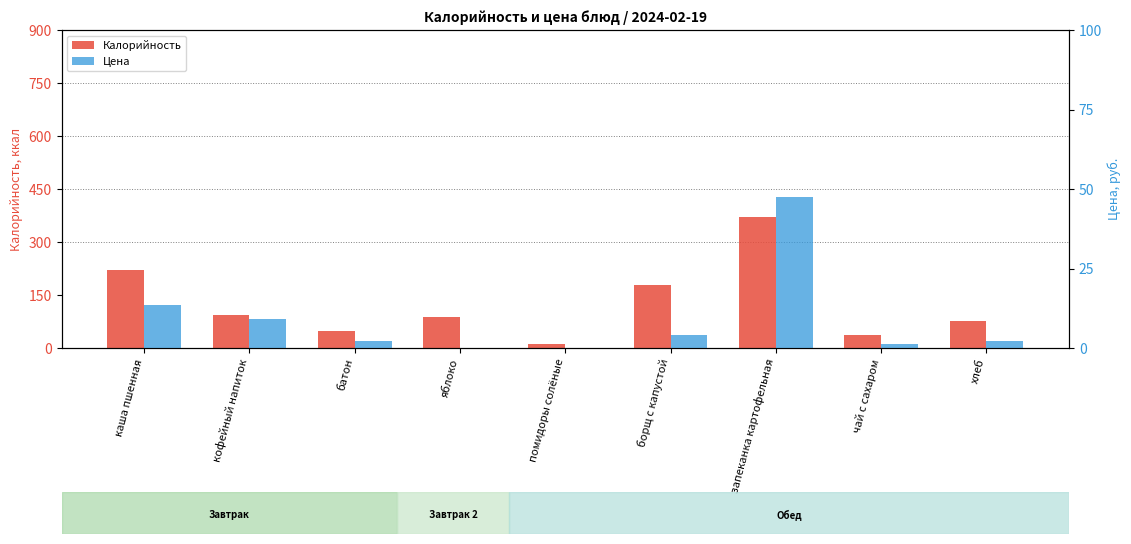

What is the minimum value for Калорийность?

10.0